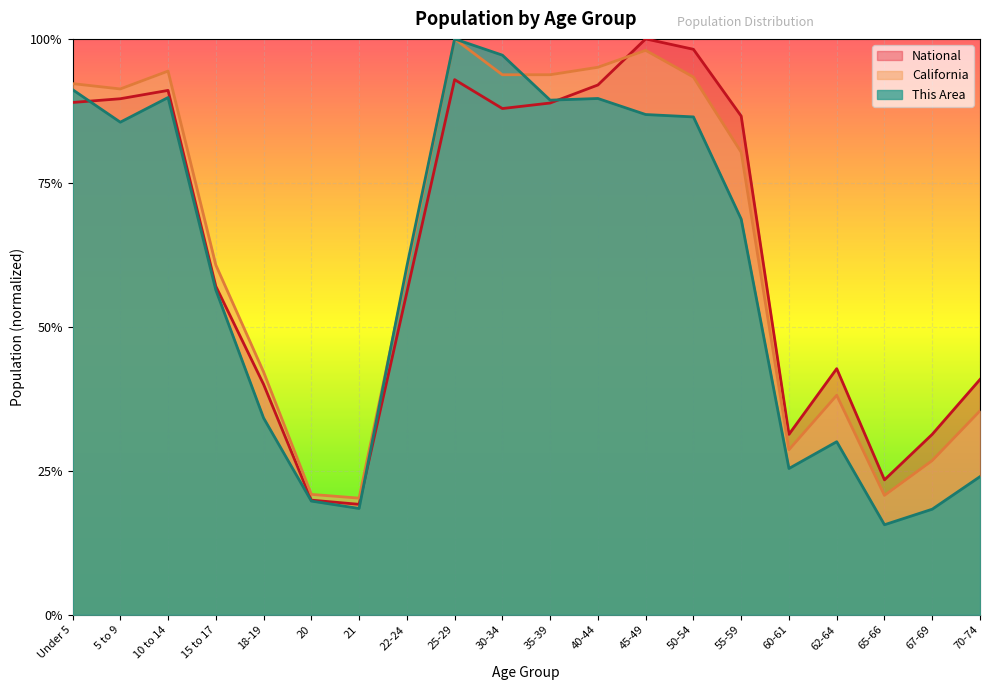

At which category does California reach its first local peak?

10 to 14